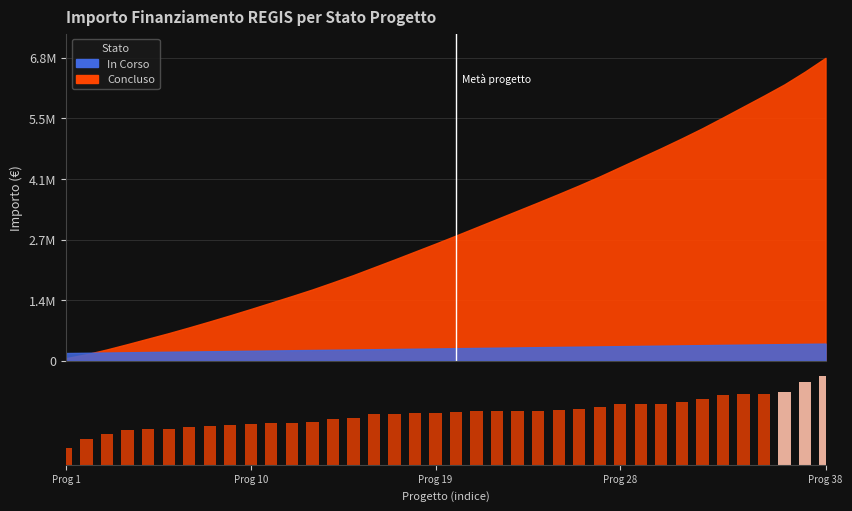

What is the value of the 3rd bar from the left?

108048.6